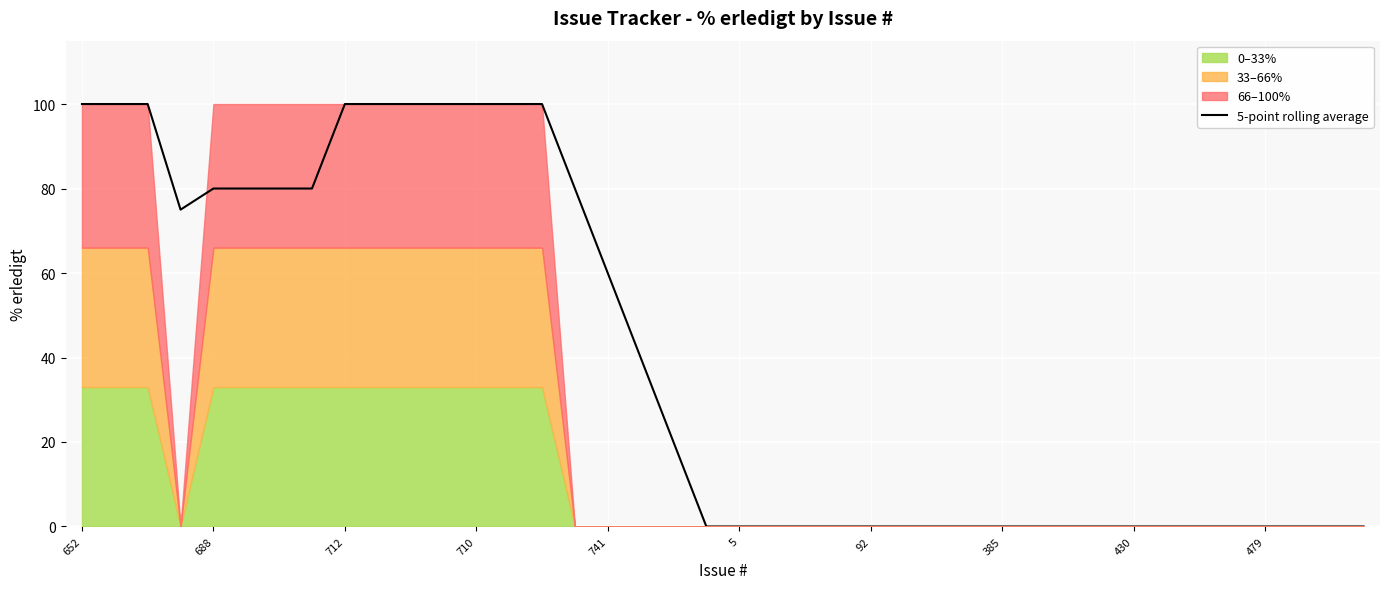

The value at 26 is 0. True or false?

True